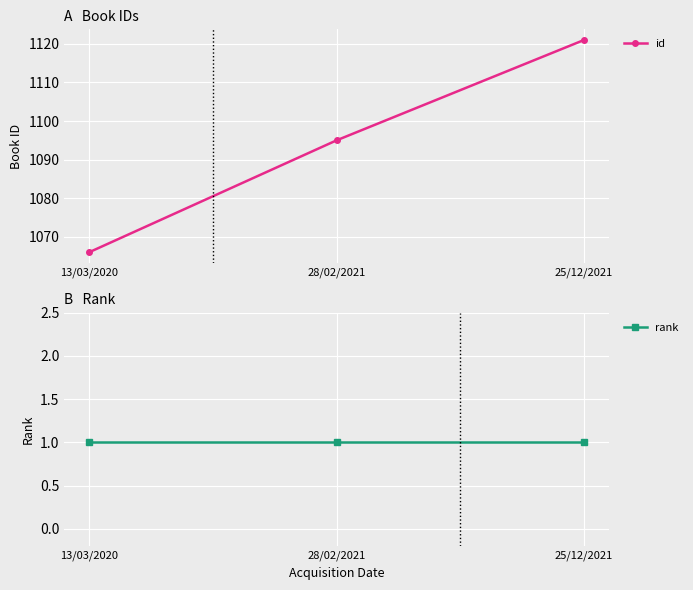

Is the value of rank at 28/02/2021 greater than the value of id at 13/03/2020?

No